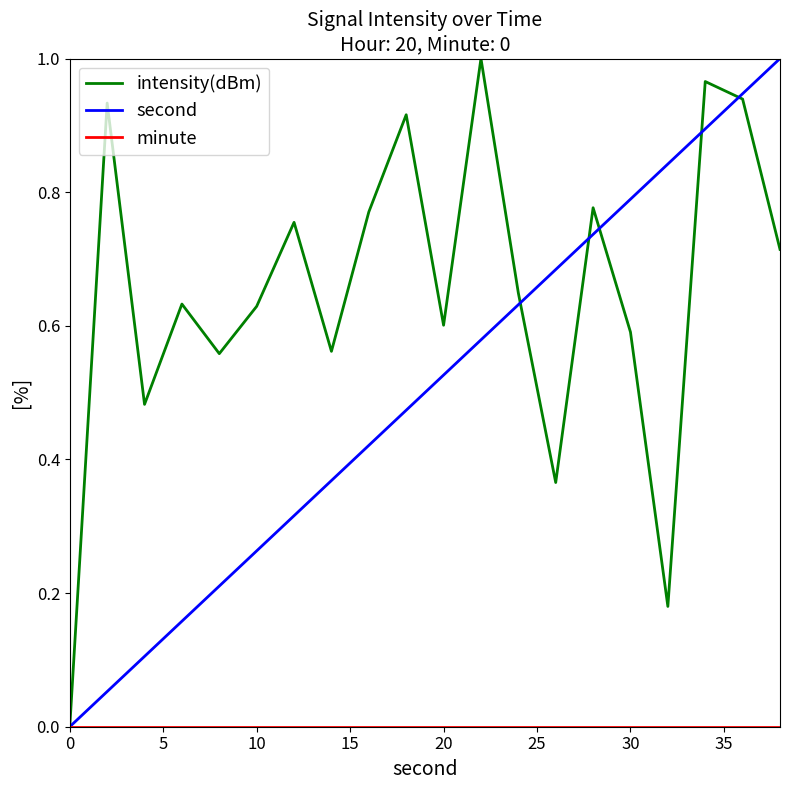

True or false: minute and second cross at least once.

False